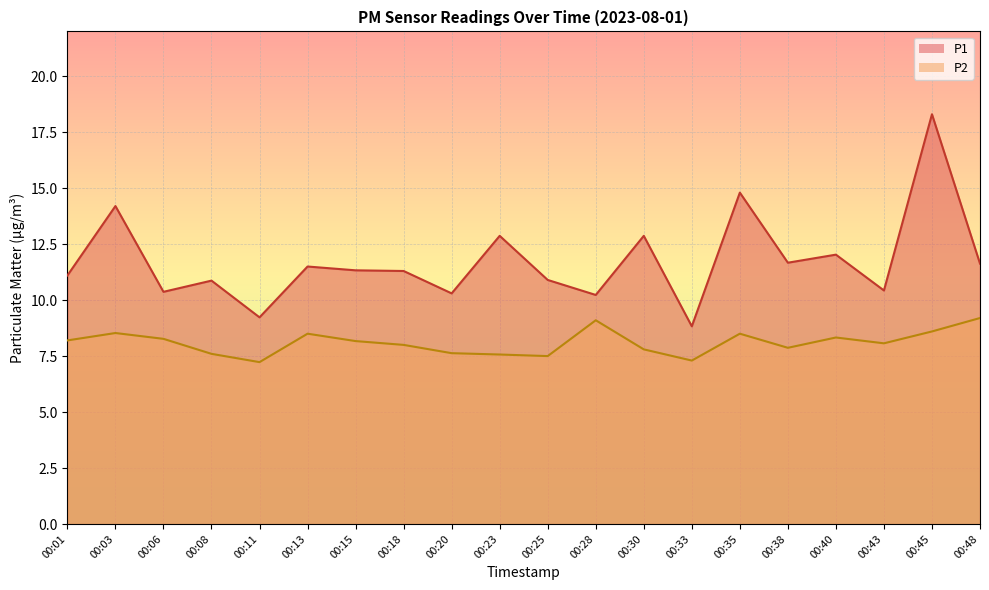

True or false: P2 has a value of 12.7 at 00:13.

False